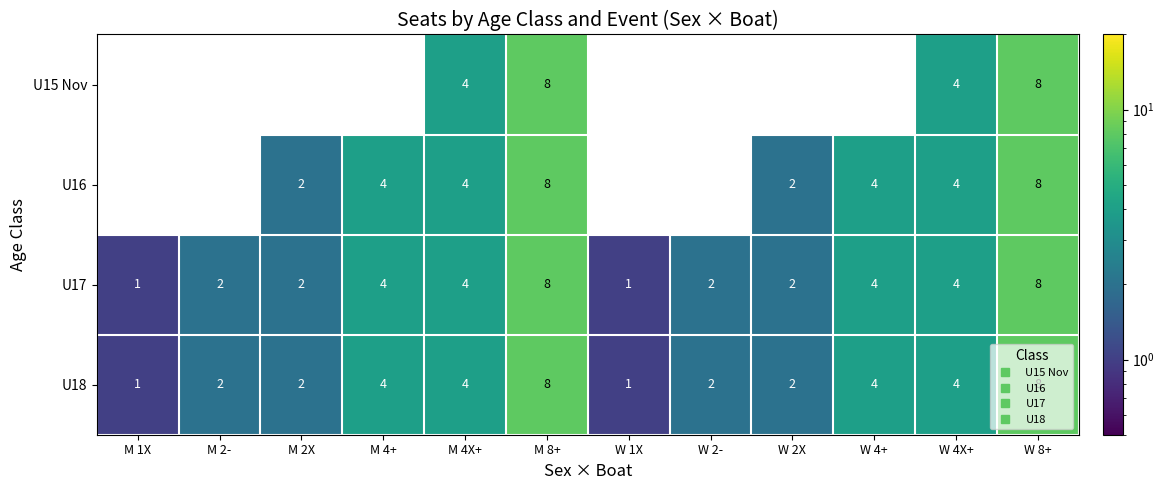

How many positive values does the U15 Nov series have?

4